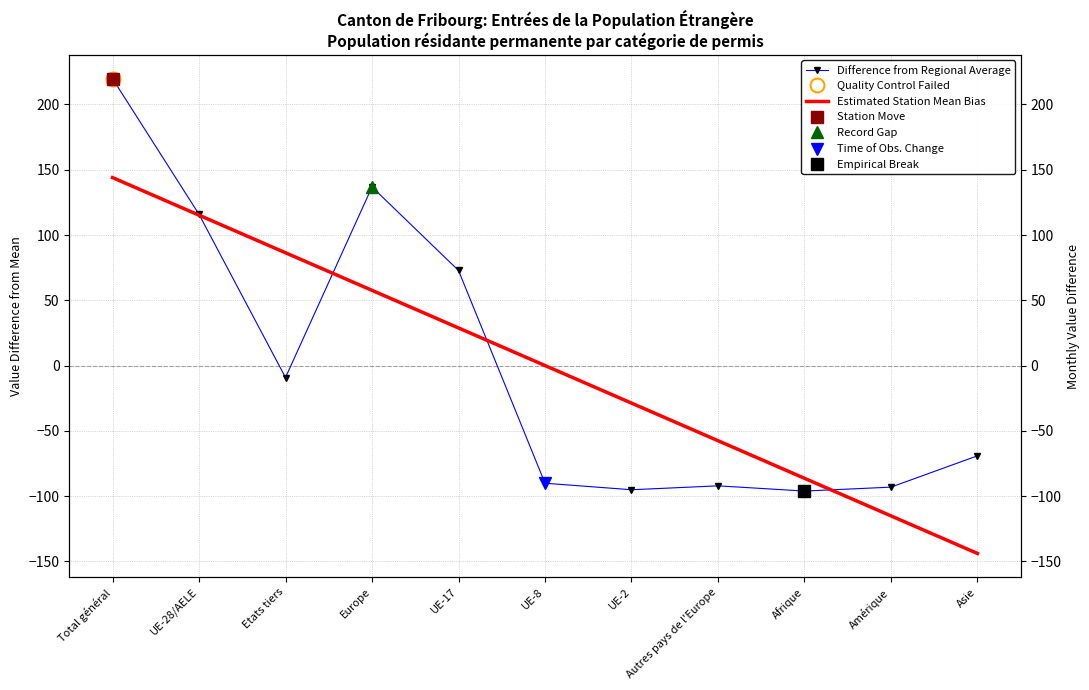

At which category does Difference from Regional Average reach its first local peak?

Europe